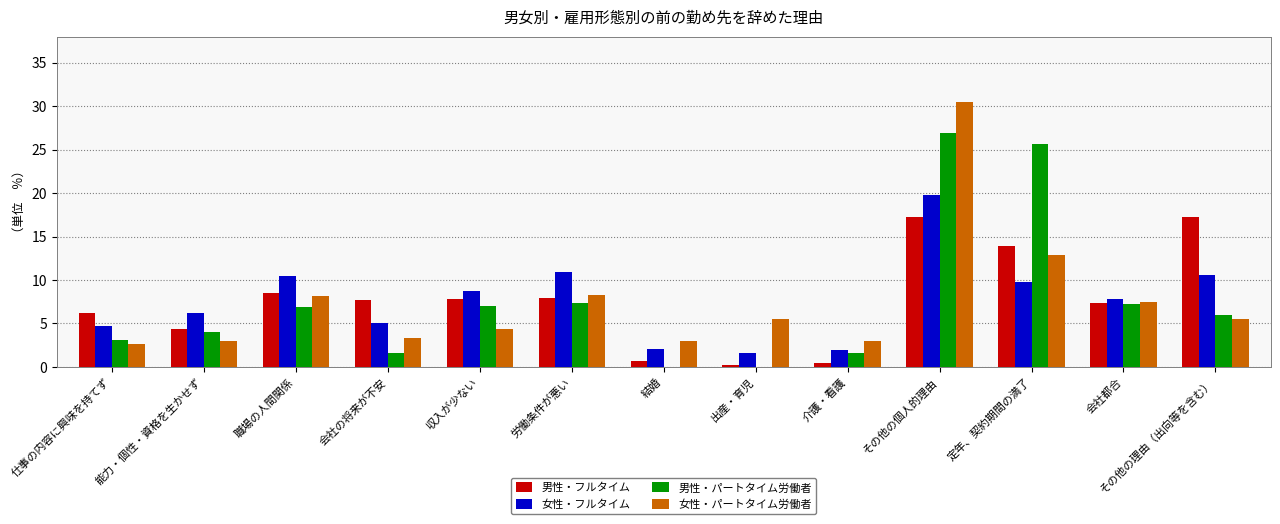

What is the sum of the 男性・パートタイム労働者 values at 職場の人間関係 and 収入が少ない?

13.9